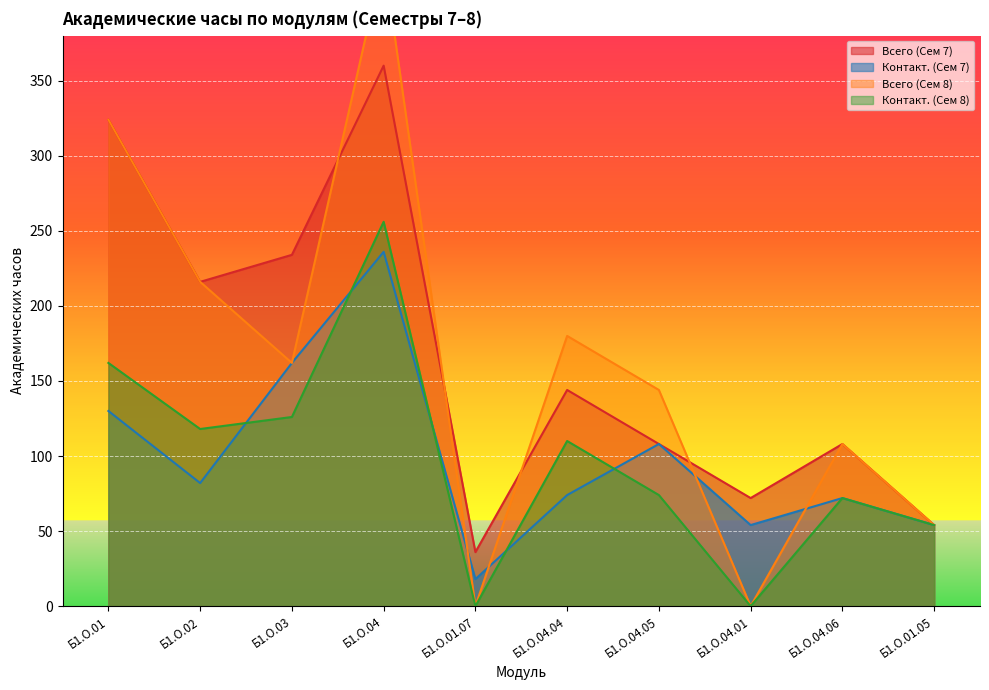

How many categories are shown in the chart?

10